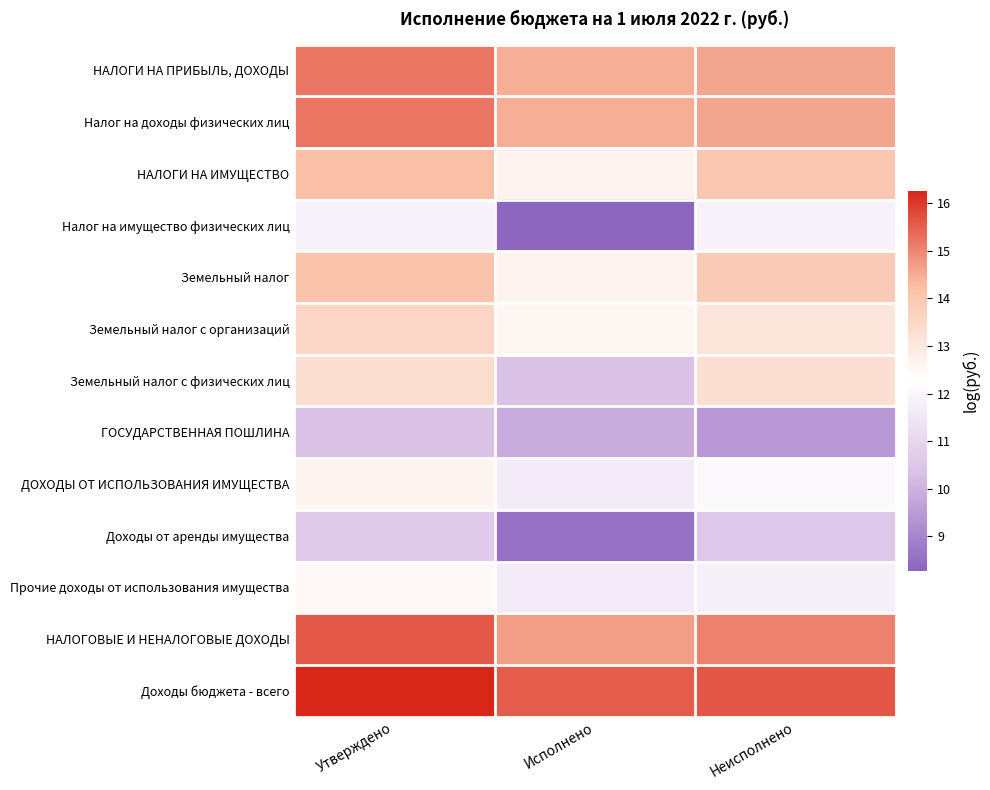

Reading left to right, transcribe all the data shown in this chart.

НАЛОГИ НА ПРИБЫЛЬ, ДОХОДЫ: Утверждено=0.9	Исполнено=0.8	Неисполнено=0.8
Налог на доходы физических лиц: Утверждено=0.9	Исполнено=0.8	Неисполнено=0.8
НАЛОГИ НА ИМУЩЕСТВО: Утверждено=0.7	Исполнено=0.5	Неисполнено=0.7
Налог на имущество физических лиц: Утверждено=0.5	Исполнено=0.0	Неисполнено=0.5
Земельный налог: Утверждено=0.7	Исполнено=0.5	Неисполнено=0.7
Земельный налог с организаций: Утверждено=0.7	Исполнено=0.5	Неисполнено=0.6
Земельный налог с физических лиц: Утверждено=0.6	Исполнено=0.3	Неисполнено=0.6
ГОСУДАРСТВЕННАЯ ПОШЛИНА: Утверждено=0.3	Исполнено=0.2	Неисполнено=0.1
ДОХОДЫ ОТ ИСПОЛЬЗОВАНИЯ ИМУЩЕСТВА: Утверждено=0.5	Исполнено=0.4	Неисполнено=0.5
Доходы от аренды имущества: Утверждено=0.3	Исполнено=0.0	Неисполнено=0.3
Прочие доходы от использования имущества: Утверждено=0.5	Исполнено=0.4	Неисполнено=0.4
НАЛОГОВЫЕ И НЕНАЛОГОВЫЕ ДОХОДЫ: Утверждено=0.9	Исполнено=0.8	Неисполнено=0.9
Доходы бюджета - всего: Утверждено=1.0	Исполнено=0.9	Неисполнено=0.9